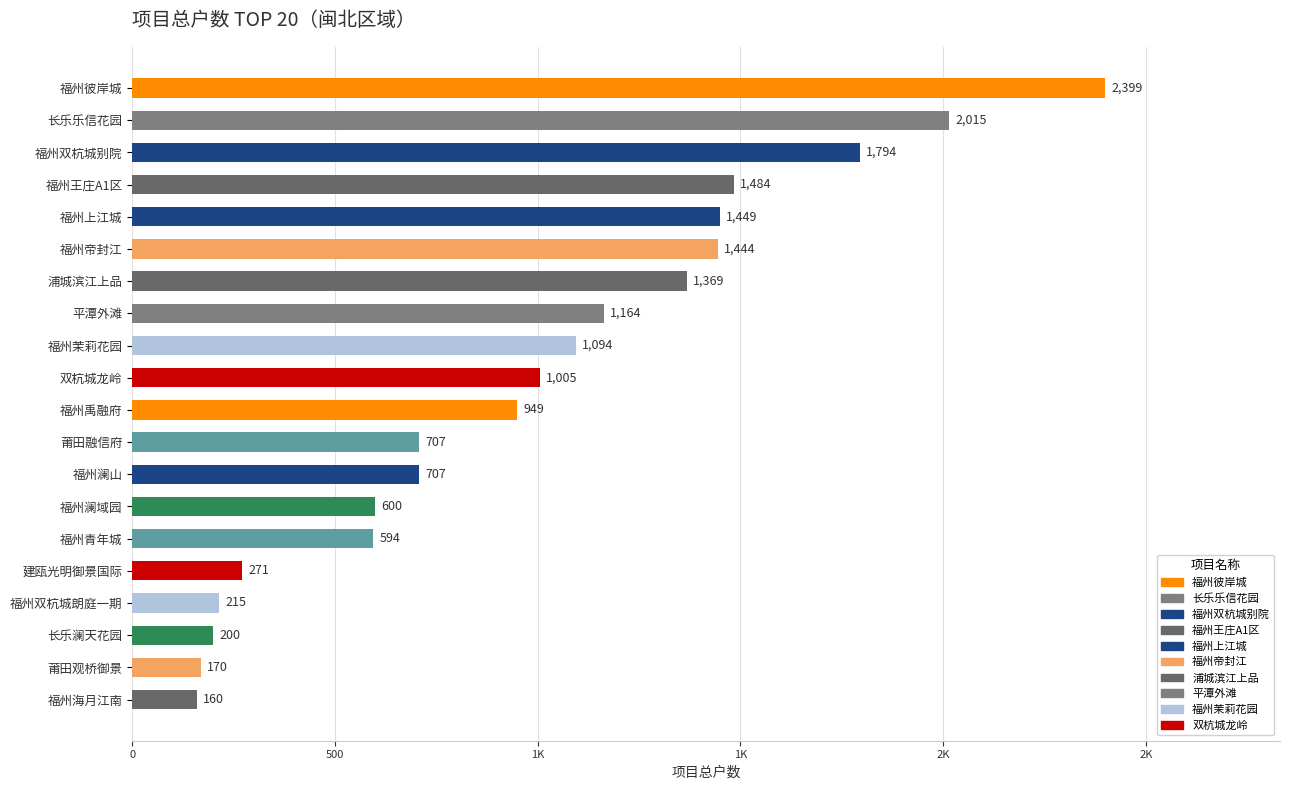

What is the difference between the second highest and second lowest values?

1845